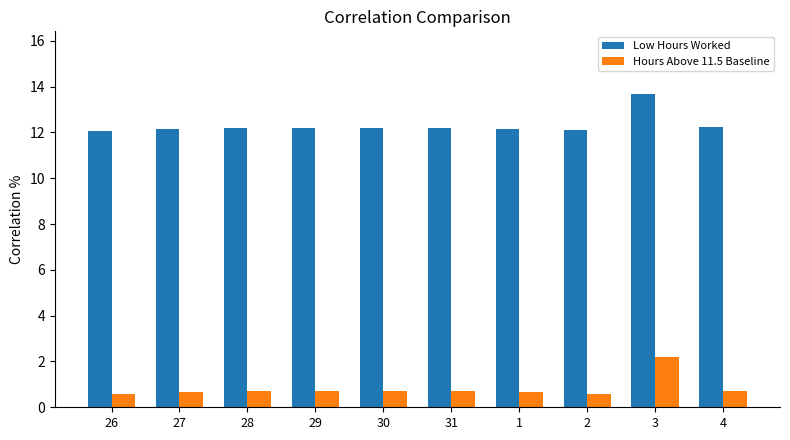

Reading right to left, transcribe all the data shown in this chart.

Low Hours Worked: 12.2	13.7	12.1	12.2	12.2	12.2	12.2	12.2	12.2	12.1
Hours Above 11.5 Baseline: 0.7	2.2	0.6	0.7	0.7	0.7	0.7	0.7	0.7	0.6